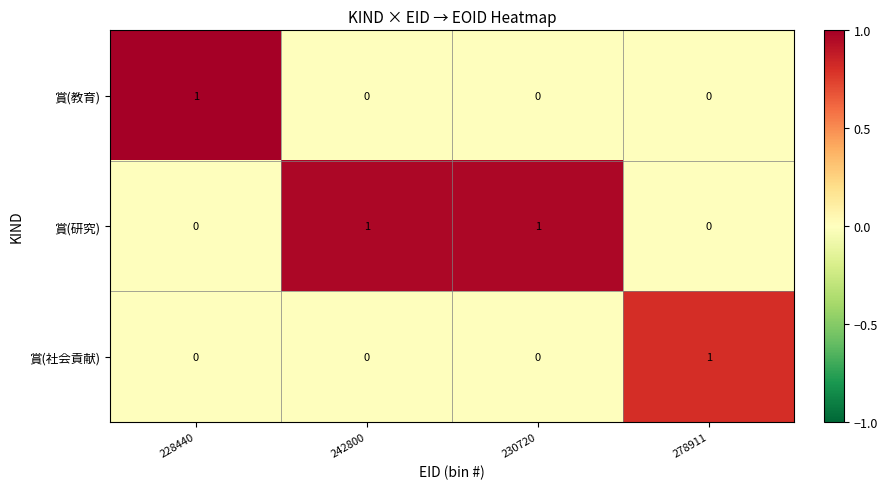

How many positive values does the 賞(社会貢献) series have?

1